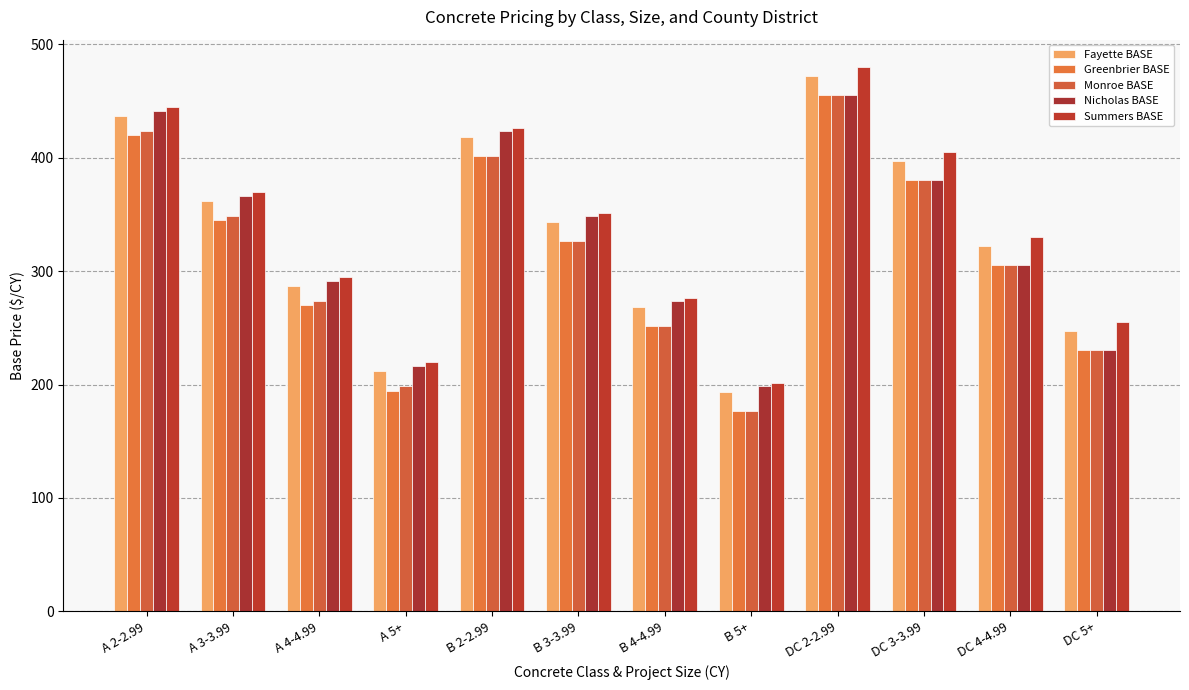

What is the label of the 7th bar from the right?

B 3-3.99